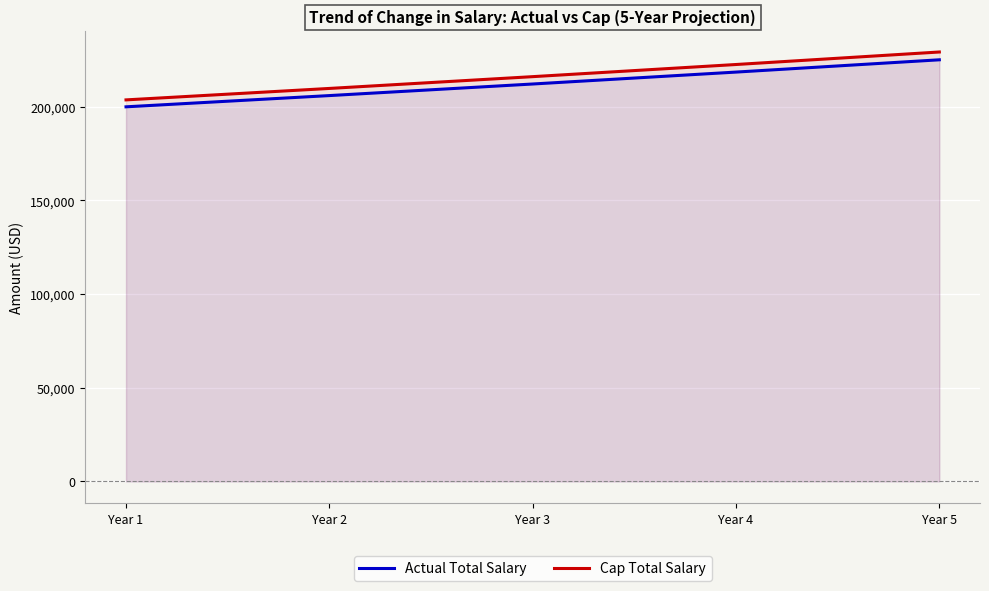

How many data points does each series have?

5